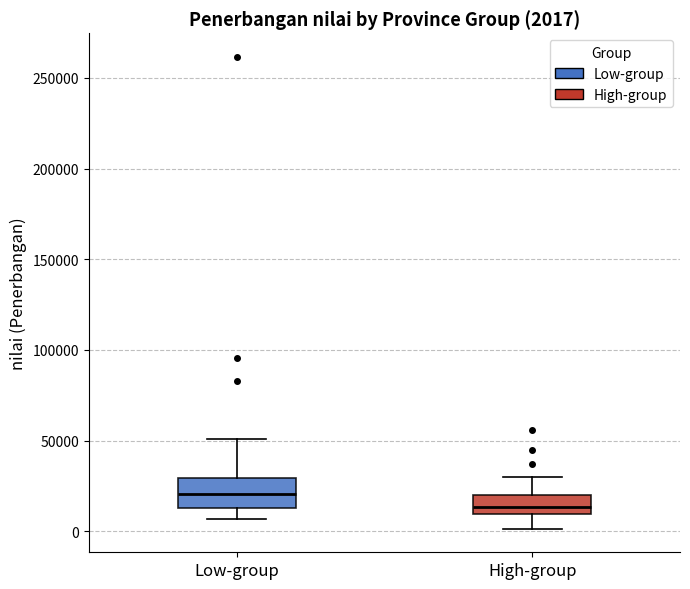

Which box's median line is the highest?

Low-group